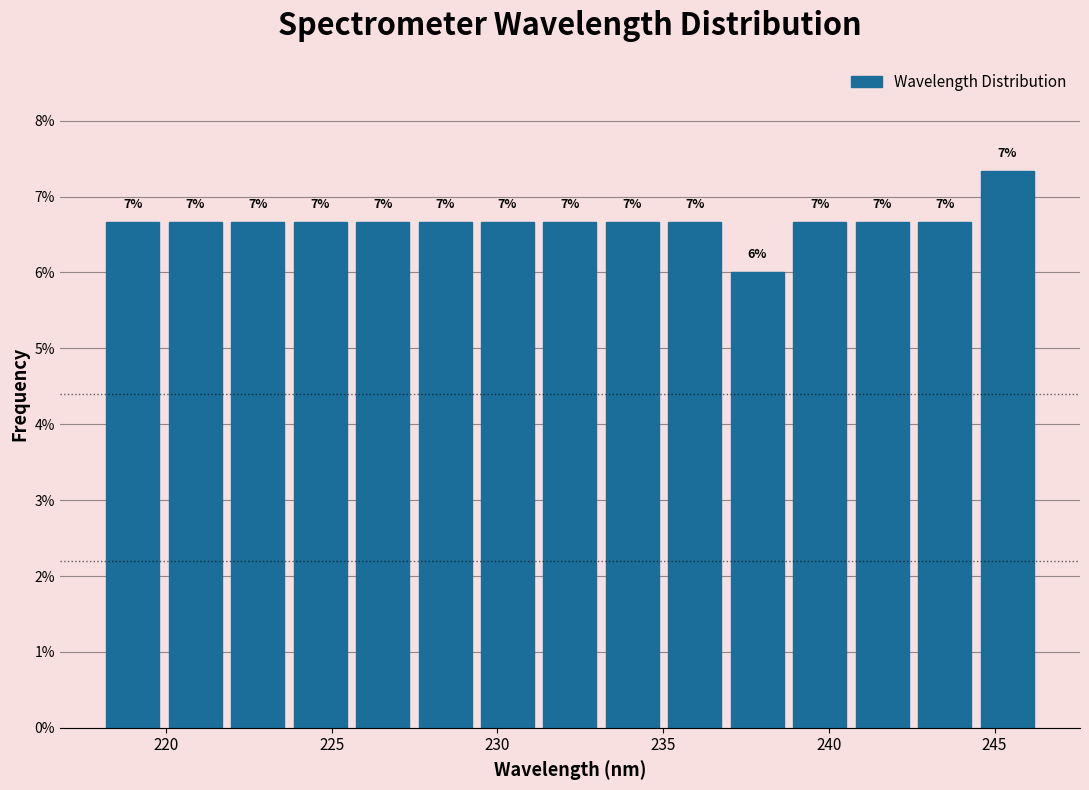

Read against the x-axis, roughly where is the centre of the tallest bar?

245.5